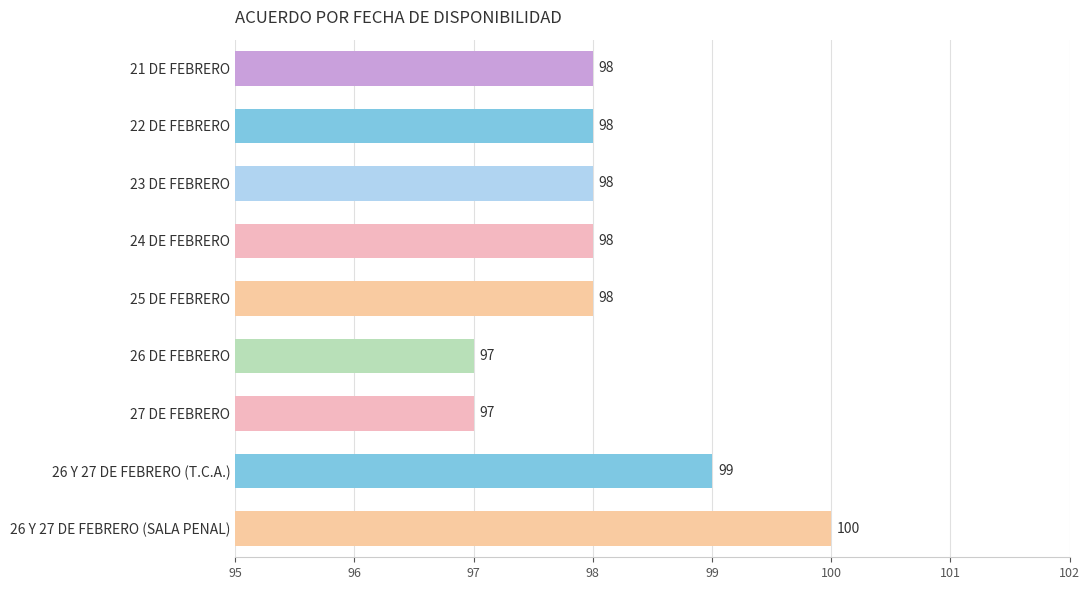

Does the chart contain any negative values?

No